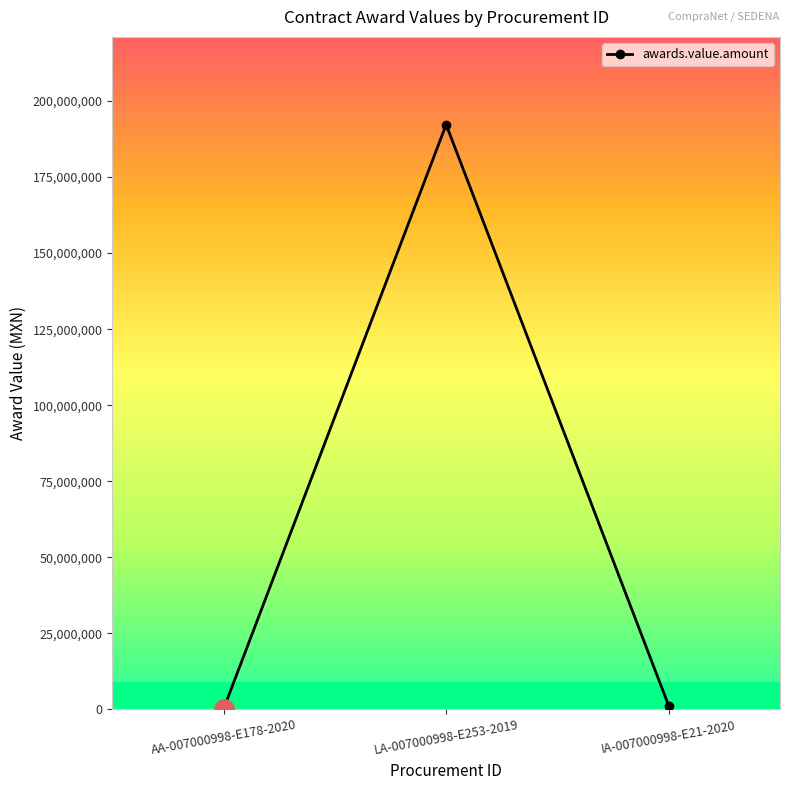

True or false: the data shows 1172952.0 at IA-007000998-E21-2020.

True